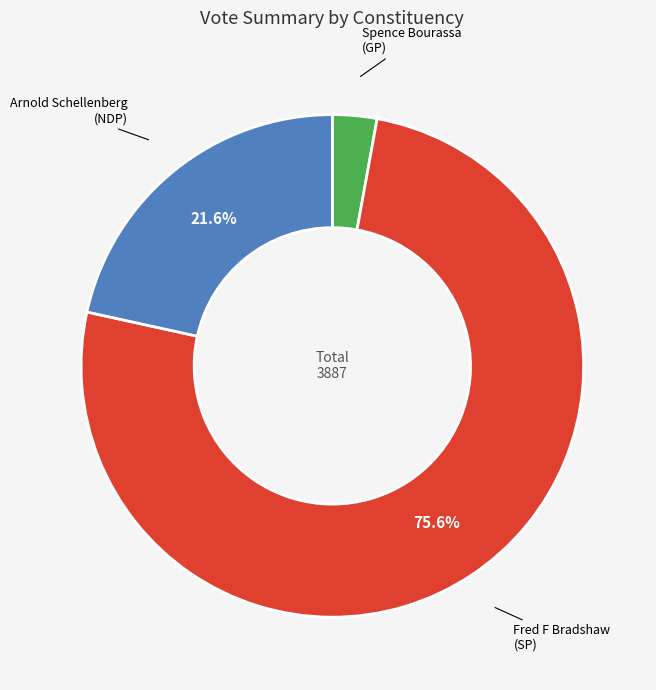

To the nearest percent, what is the average slice percentage?

33%